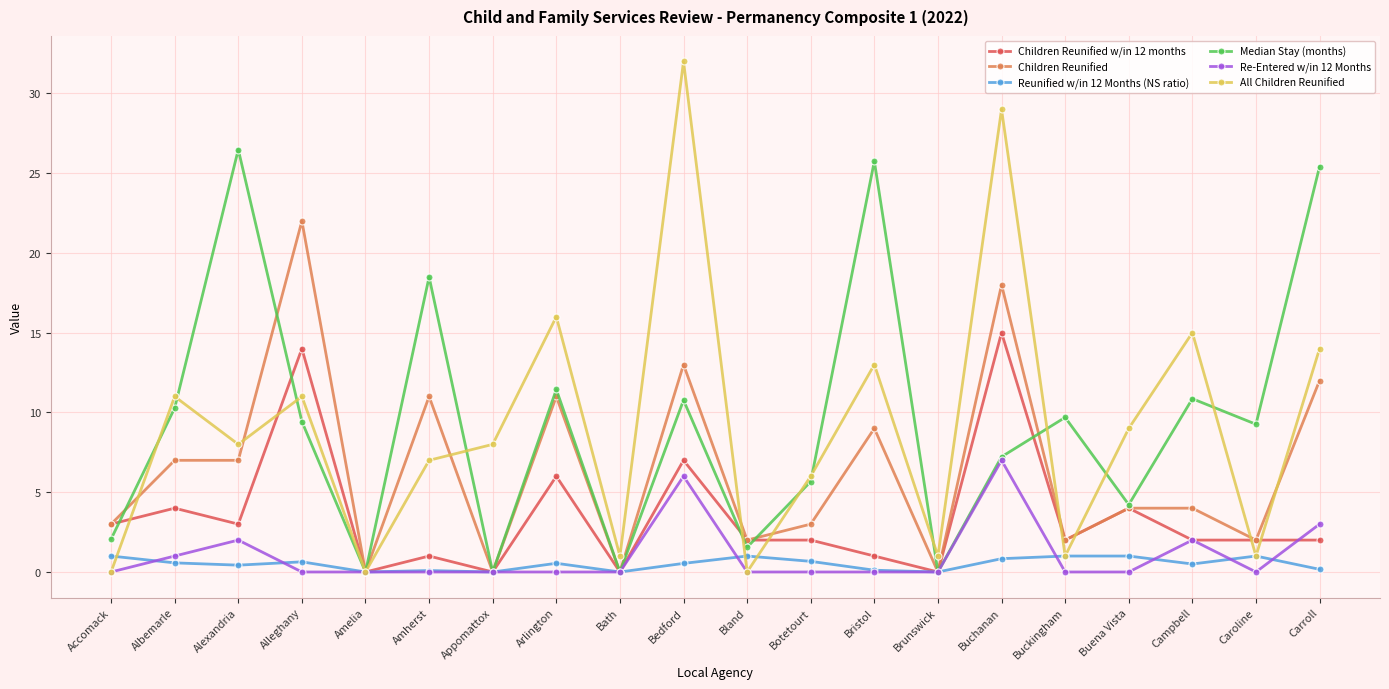

True or false: Children Reunified has more than 2 interior local peaks.

True